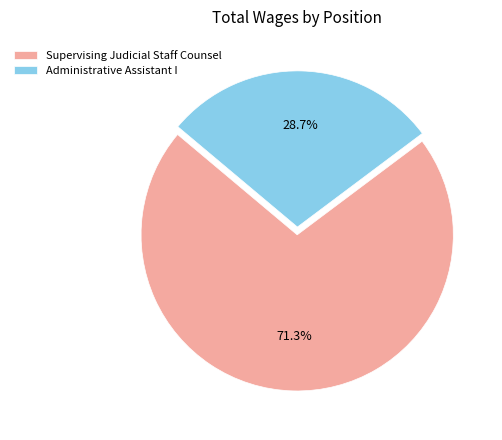

Between Supervising Judicial Staff Counsel and Administrative Assistant I, which is larger?

Supervising Judicial Staff Counsel